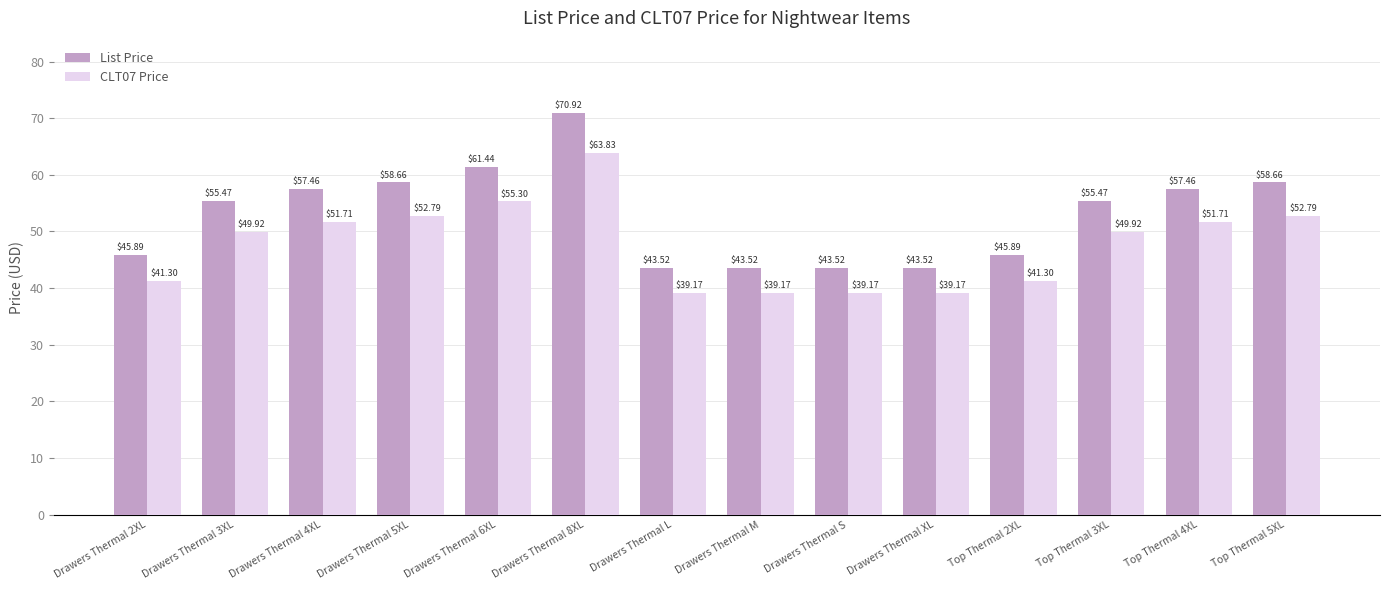

How many categories are shown in the chart?

14